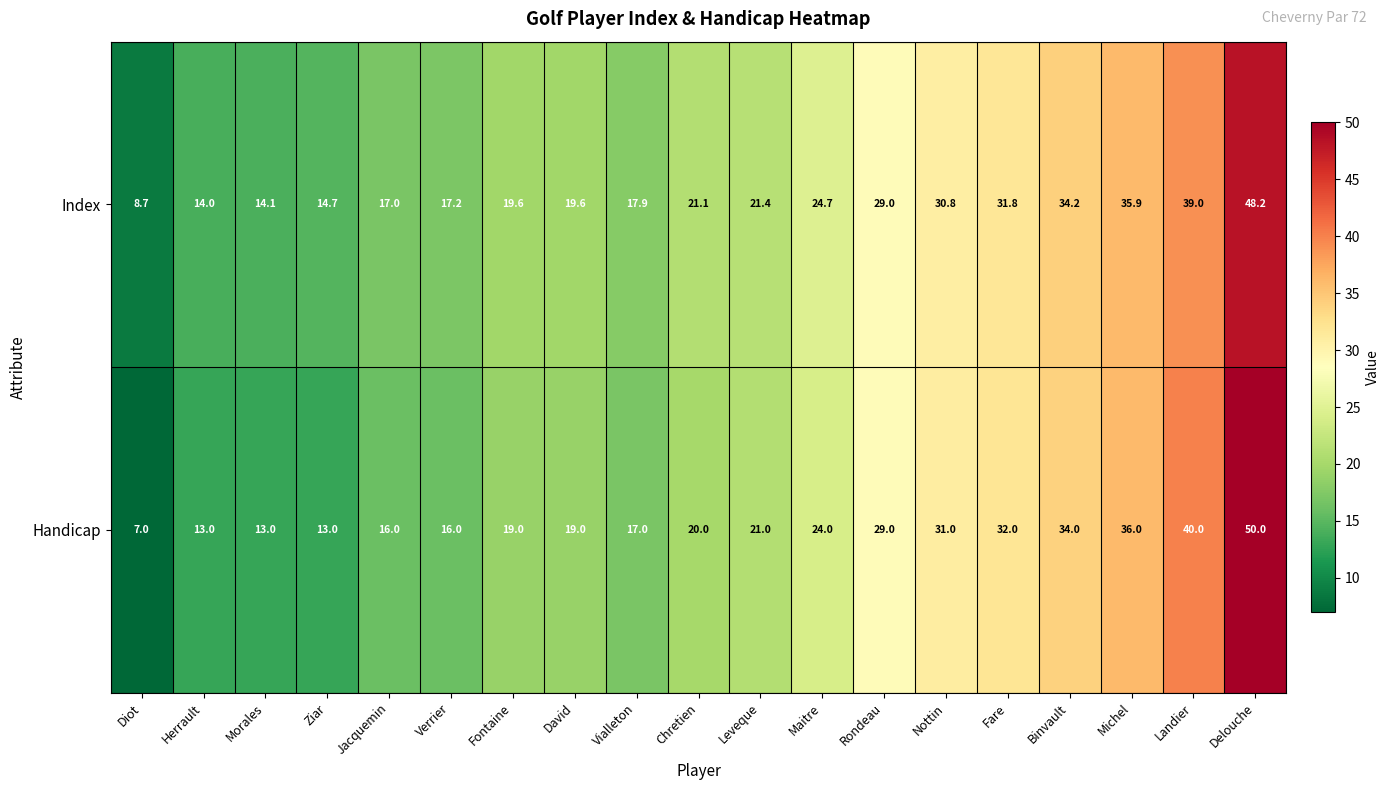

How many distinct data groups are displayed?

2